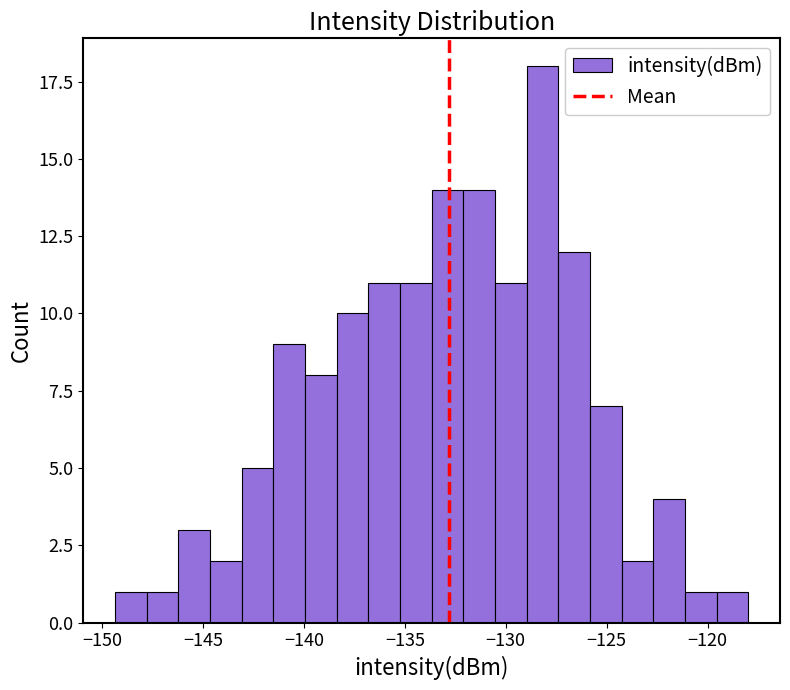

Around what value on the x-axis is the tallest bar? Give the approximate position of its centre, as read against the axis.

-128.0